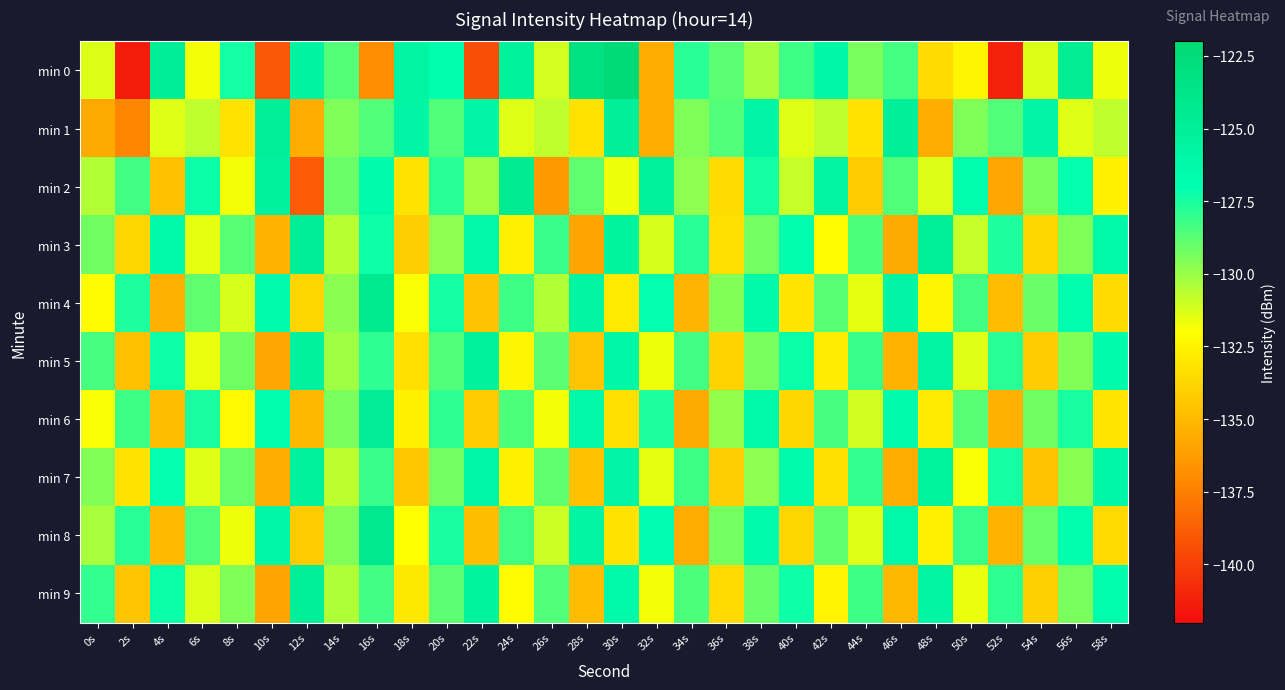

What is the total value across all series at 16s?

-1276.9